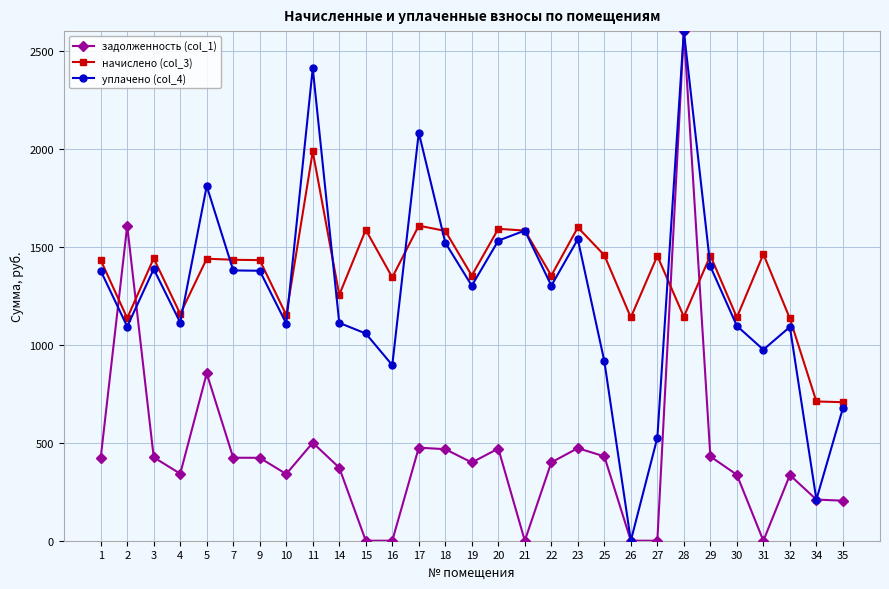

Between which two adjacent categories do начислено (col_3) and задолженность (col_1) first intersect?

1 and 2